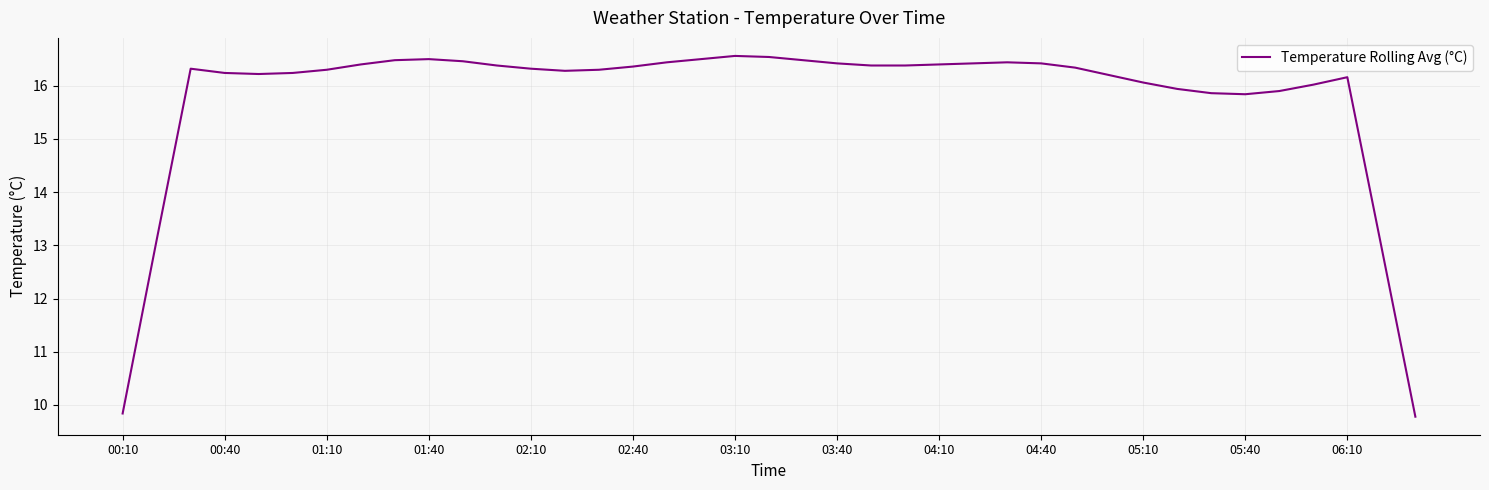

What is the minimum value shown in the chart?

9.8